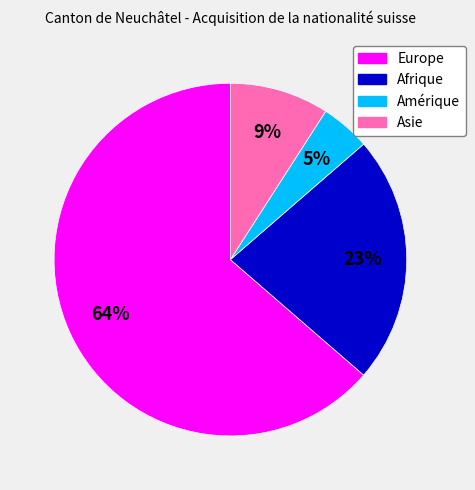

To the nearest percent, what percentage of the pie is Asie?

9%